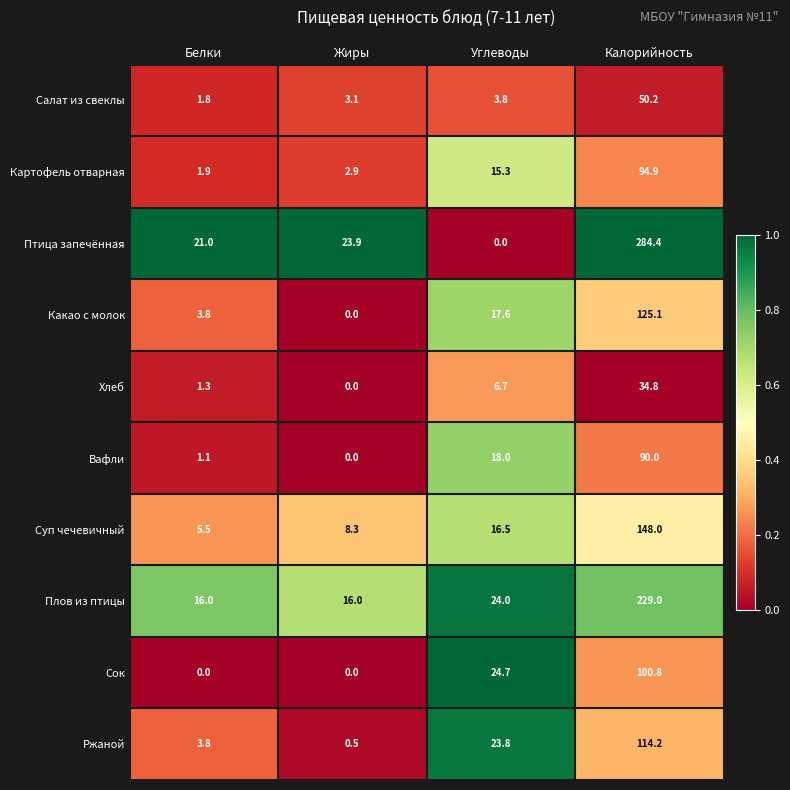

What is the sum of all Вафли values?

109.1